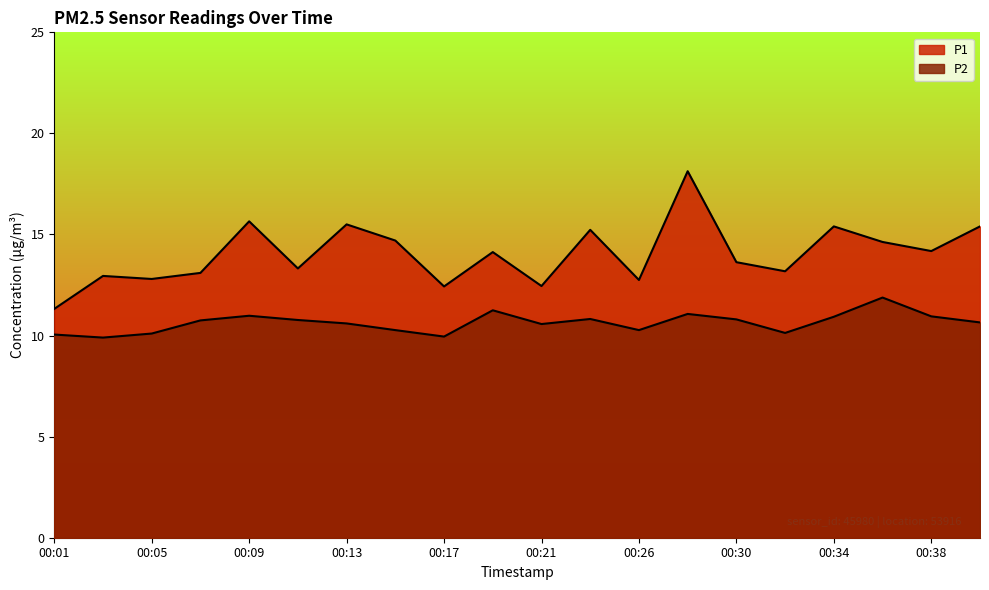

Where does the P1 series first go above 14?

00:09